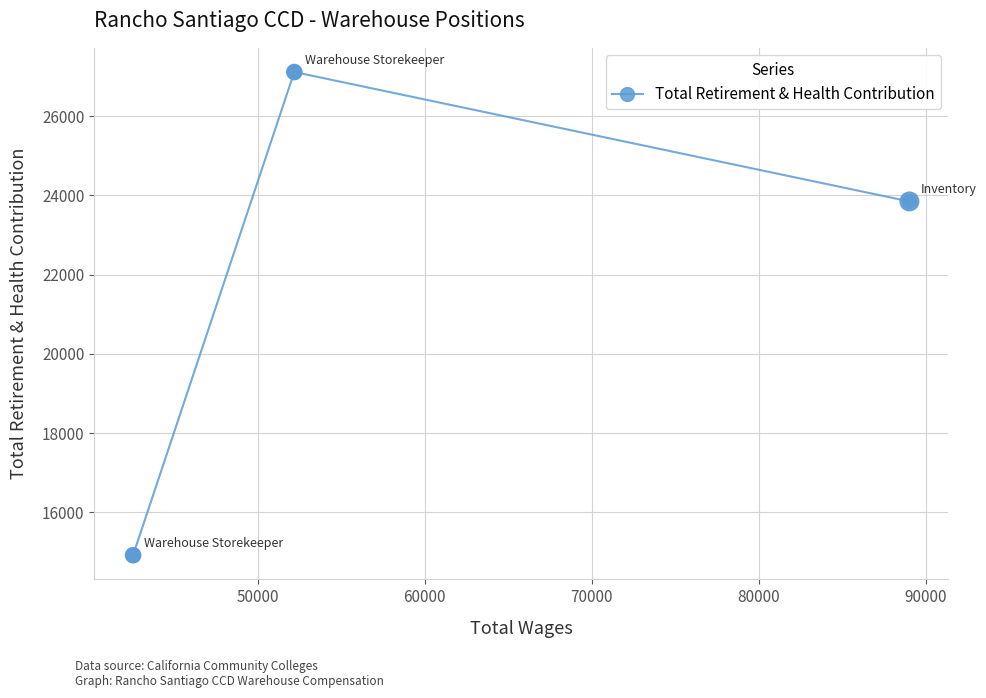

What is the difference between the maximum and minimum values?

12191